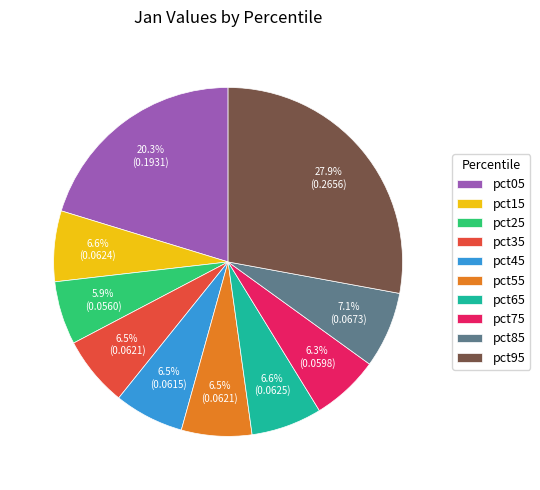

To the nearest percent, what percentage of the pie is pct75?

6%